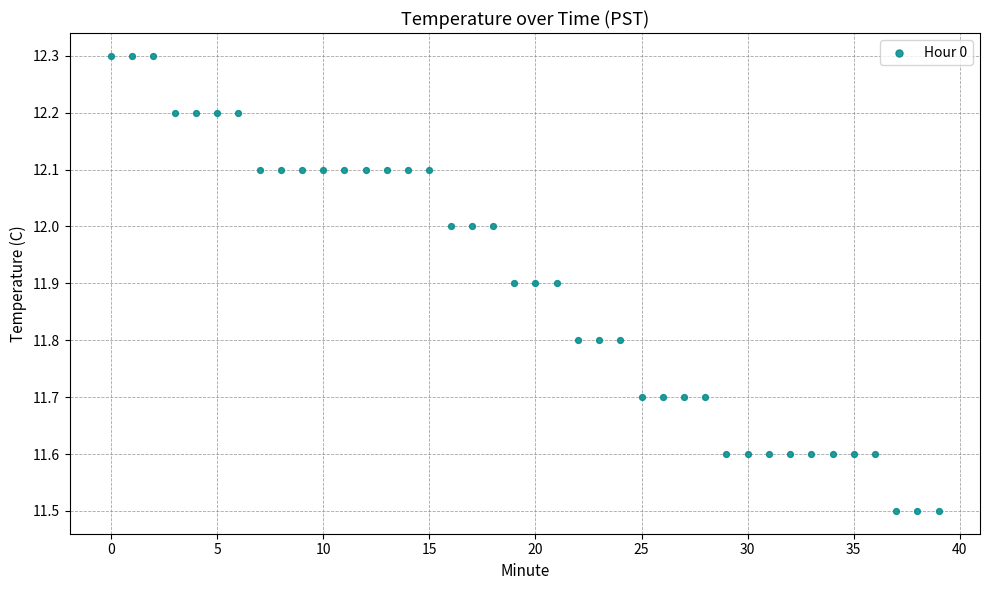

What is the range of Y values (max minus min)?

0.8